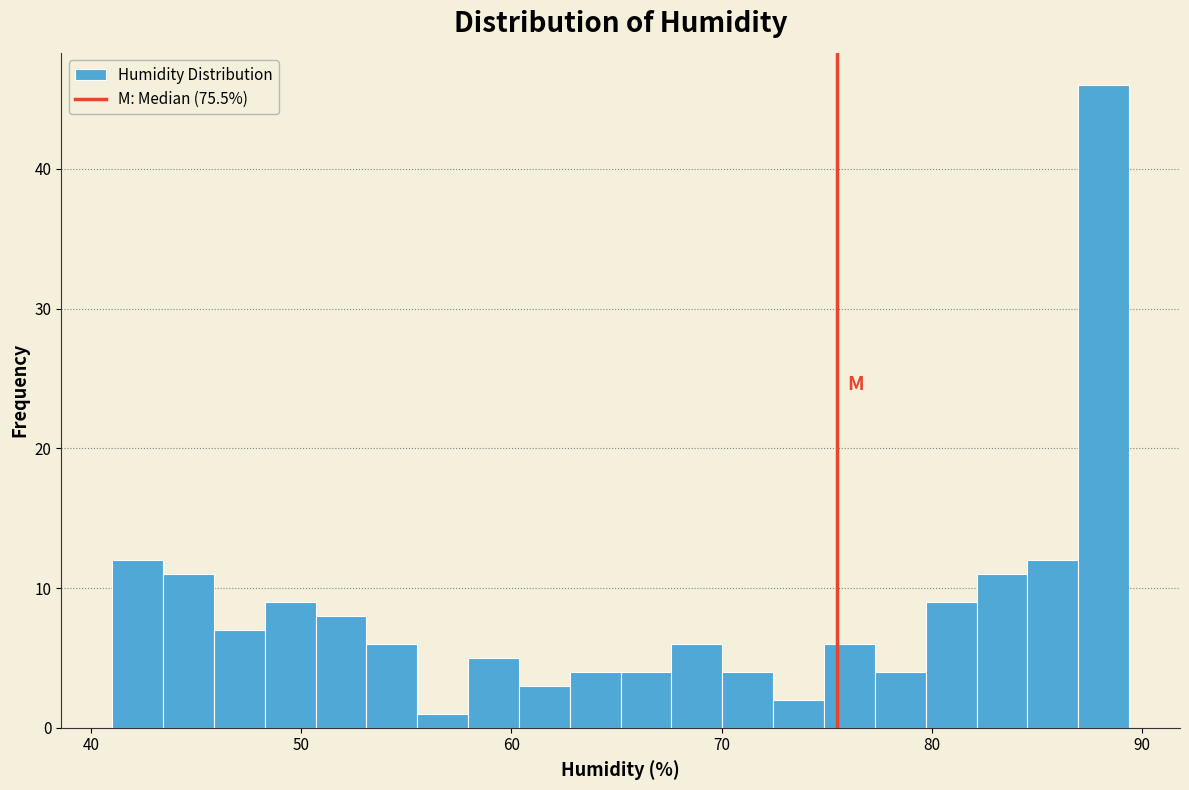

Read against the x-axis, roughly where is the centre of the tallest bar?

88